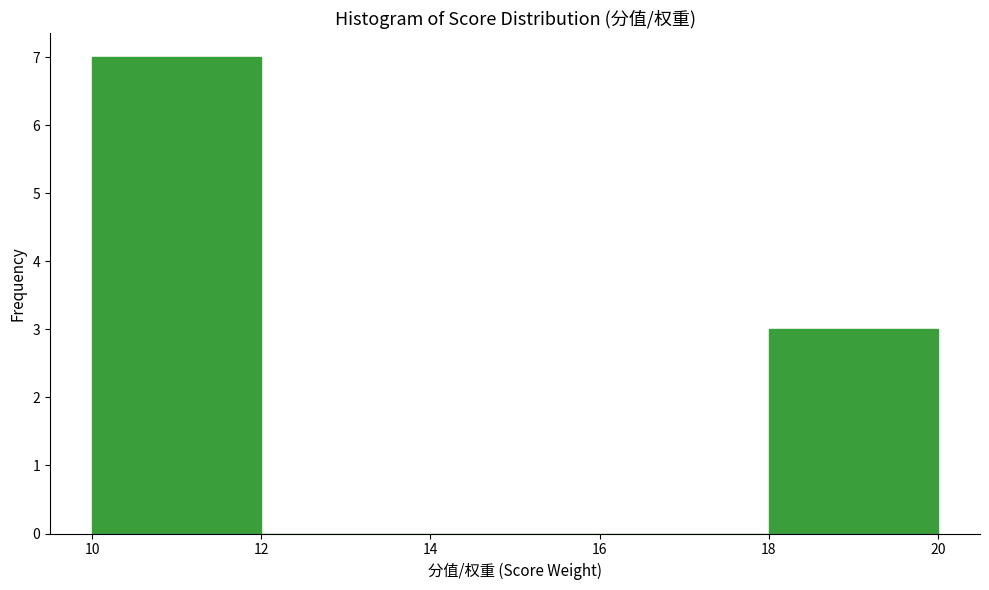

Reading left to right, transcribe this chart: for each bar, give the range it covers on the x-axis and its height. The values are not printed on the chart, so give them approximately, as read against the axis.

10 to 12: 7
12 to 14: 0
14 to 16: 0
16 to 18: 0
18 to 20: 3